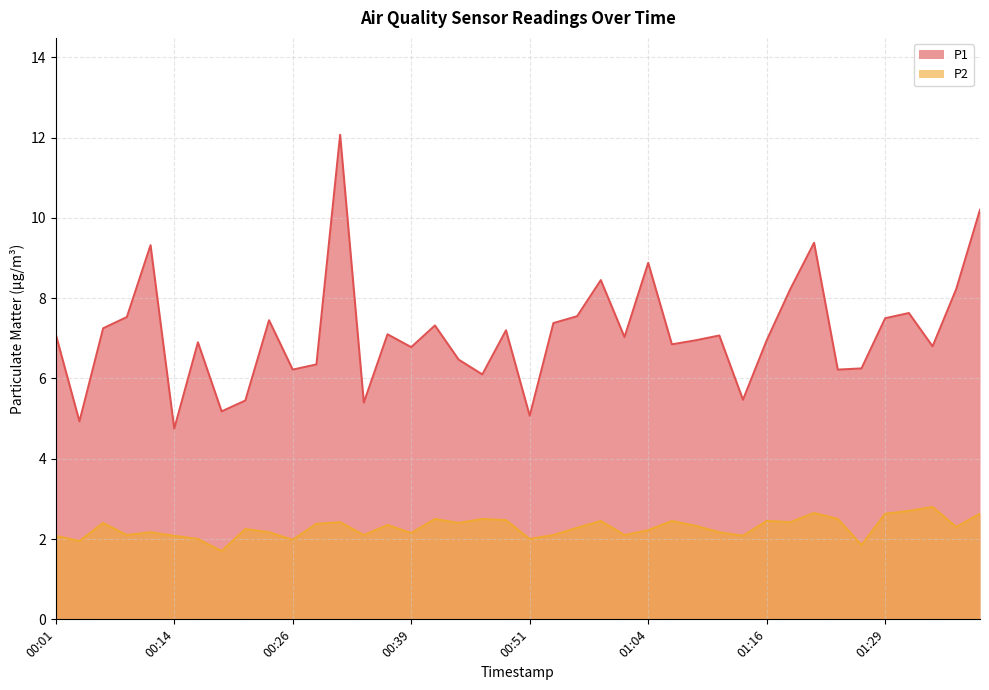

Reading left to right, list all the values displayed in this chart.

P1: 7.1	4.9	7.2	7.5	9.3	4.8	6.9	5.2	5.5	7.5	6.2	6.3	12.1	5.4	7.1	6.8	7.3	6.5	6.1	7.2	5.1	7.4	7.5	8.4	7.0	8.9	6.8	7.0	7.1	5.5	7.0	8.2	9.4	6.2	6.2	7.5	7.6	6.8	8.2	10.2
P2: 2.1	1.9	2.4	2.1	2.2	2.1	2.0	1.7	2.2	2.2	2.0	2.4	2.4	2.1	2.4	2.1	2.5	2.4	2.5	2.5	2.0	2.1	2.3	2.5	2.1	2.2	2.5	2.3	2.2	2.1	2.5	2.4	2.6	2.5	1.9	2.6	2.7	2.8	2.3	2.6